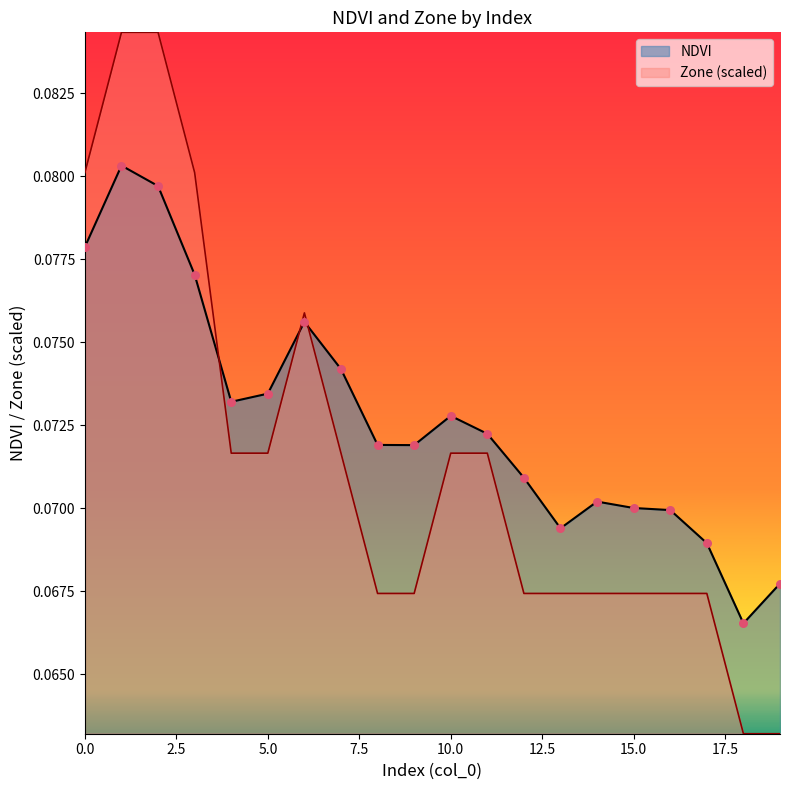

Which series reaches the minimum Y coordinate?

Zone